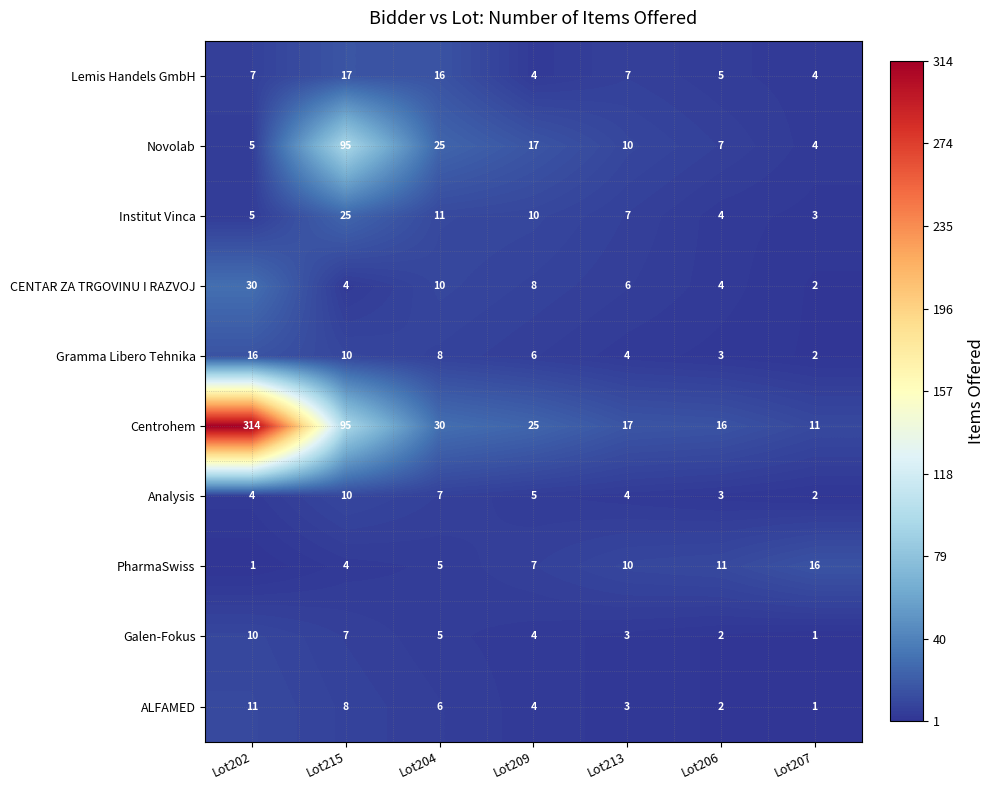

Which series has the widest spread of values?

Centrohem